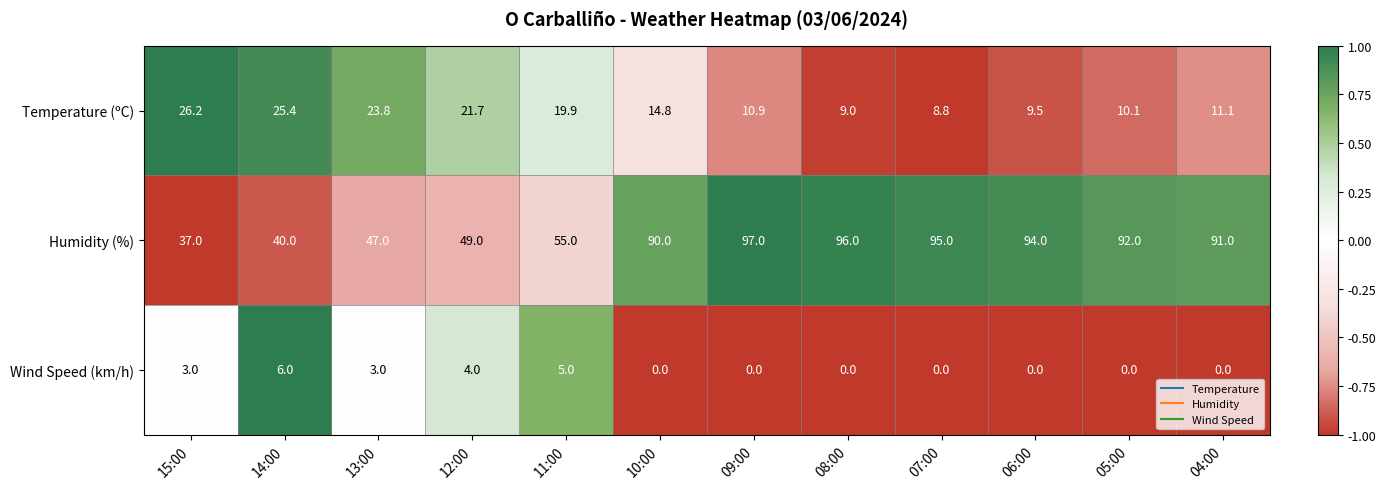

At which label does Temperature (ºC) reach its peak?

15:00